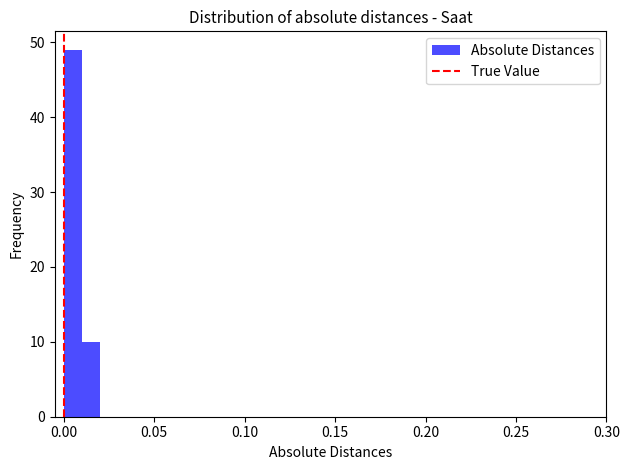

Read against the x-axis, roughly where is the centre of the tallest bar?

0.005